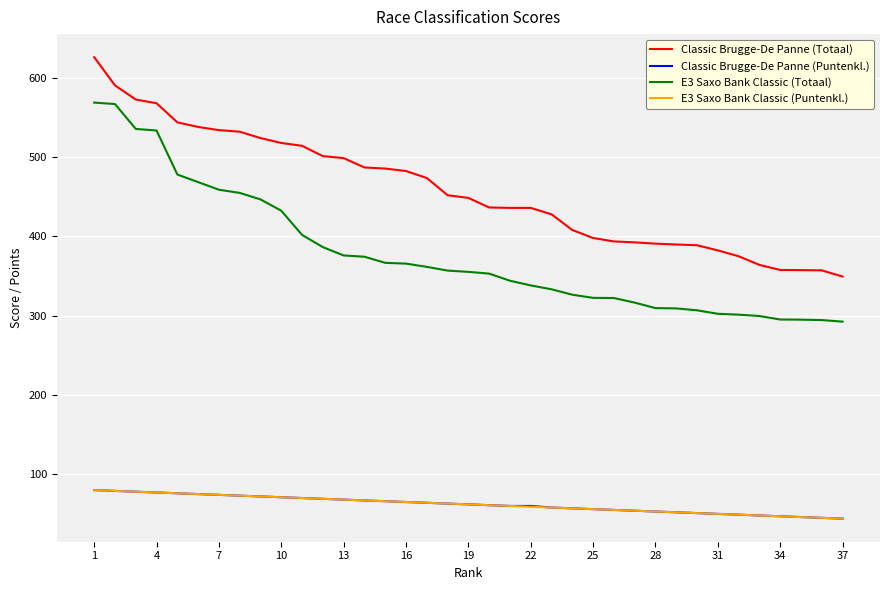

True or false: E3 Saxo Bank Classic (Totaal) and Classic Brugge-De Panne (Puntenkl.) intersect in this chart.

False